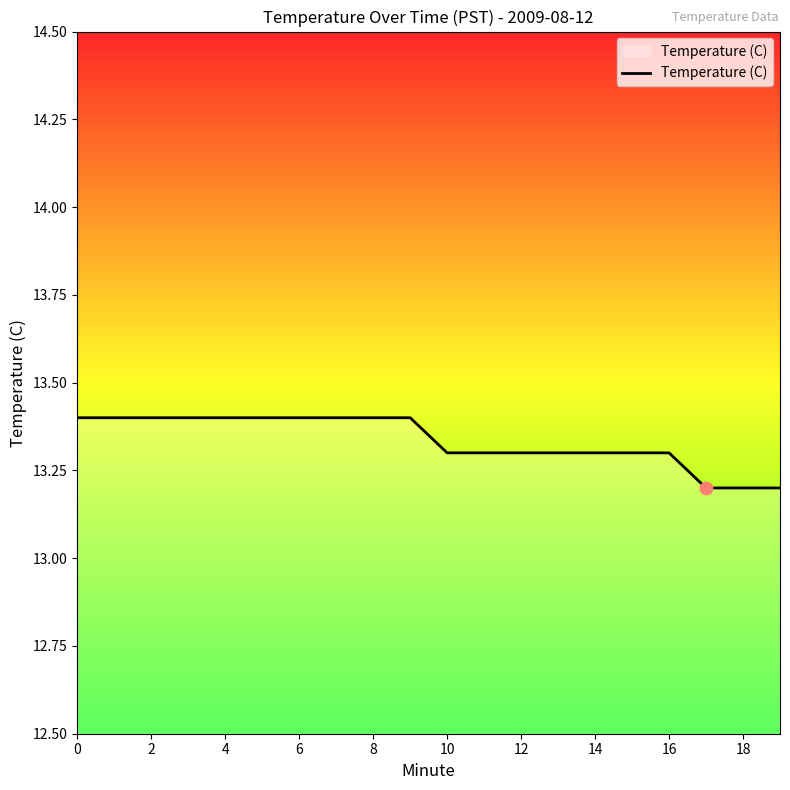

What is the maximum value shown in the chart?

13.4